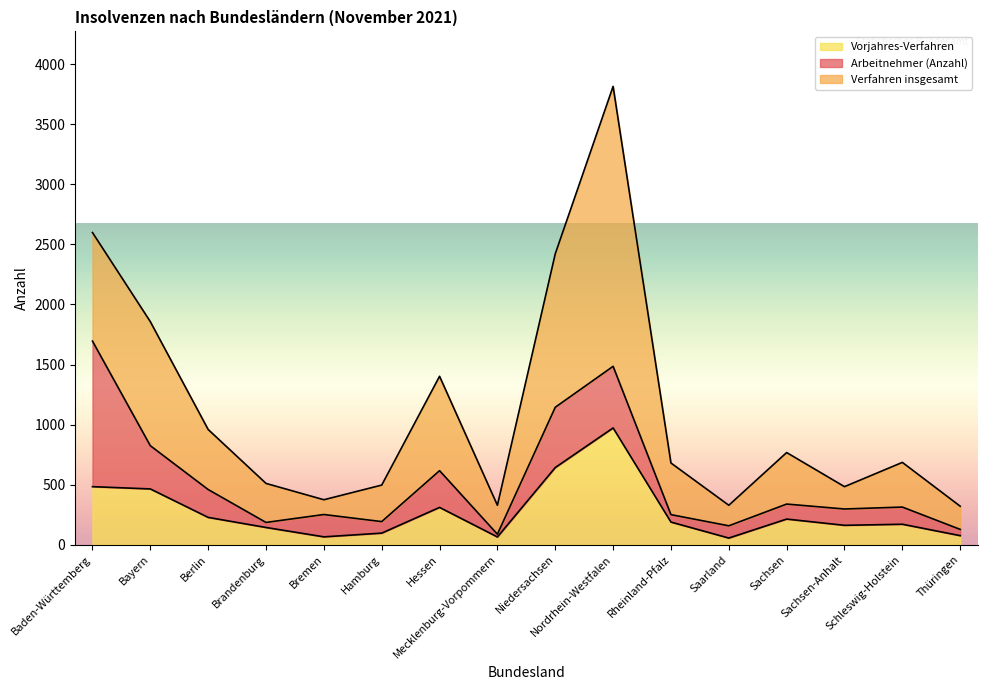

True or false: Vorjahres-Verfahren and Verfahren insgesamt intersect in this chart.

False